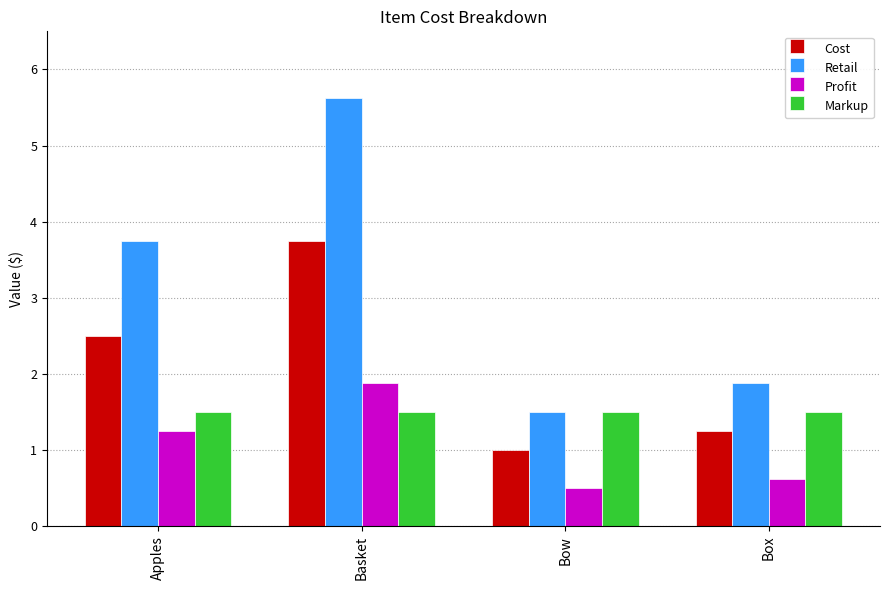

What is the difference between the Profit values at Bow and Basket?

1.4